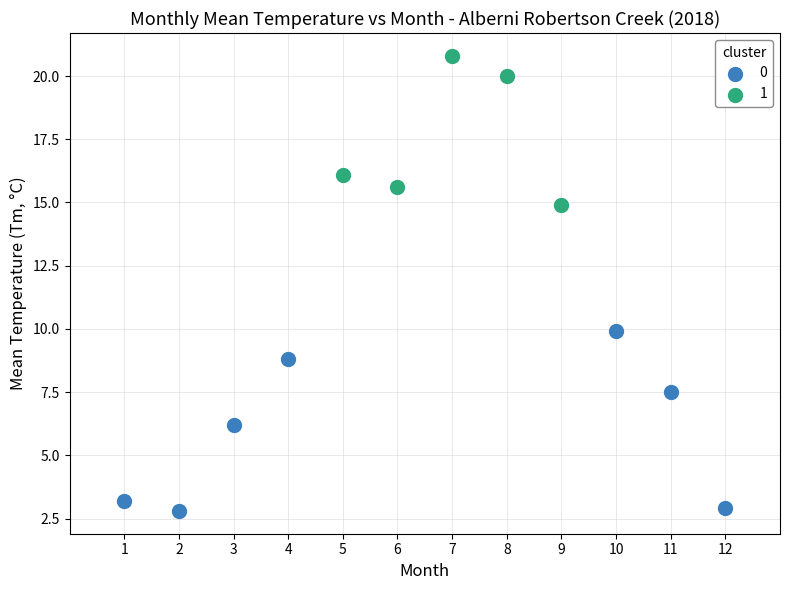

What are all the series names shown in the legend?

0, 1